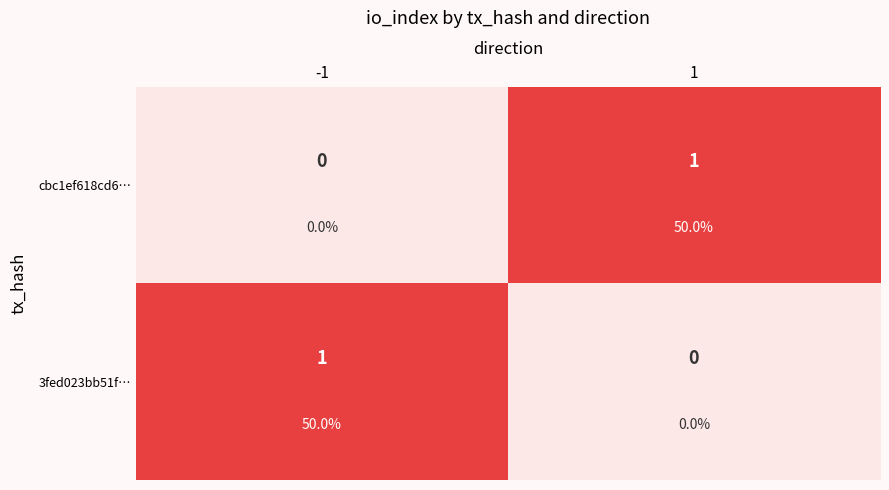

Is the value of cbc1ef618cd6… at 1 greater than the value of 3fed023bb51f… at 1?

Yes